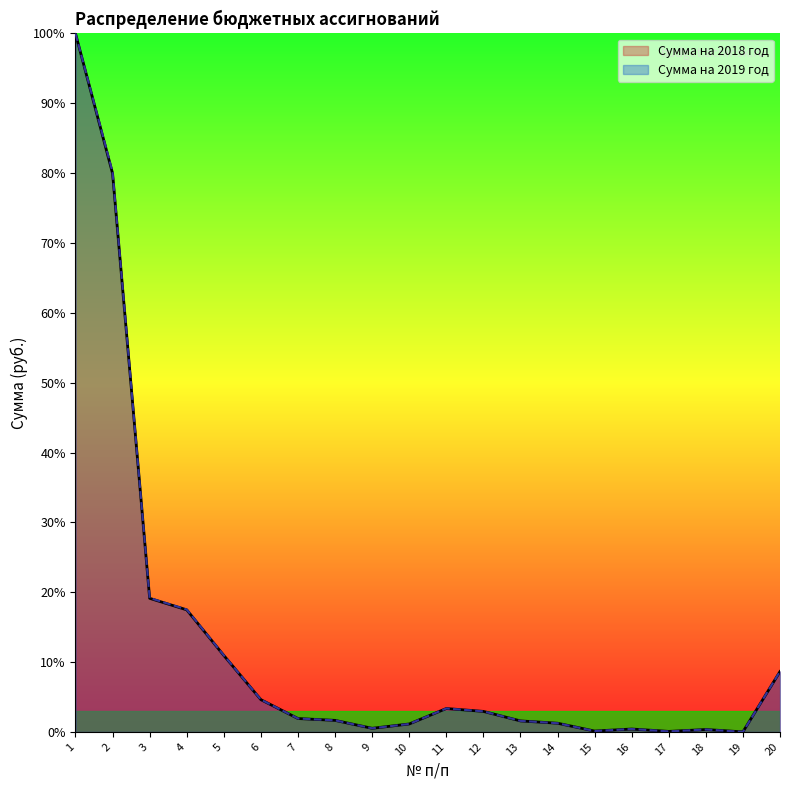

Which series has the largest range (max minus min)?

Сумма на 2018 год